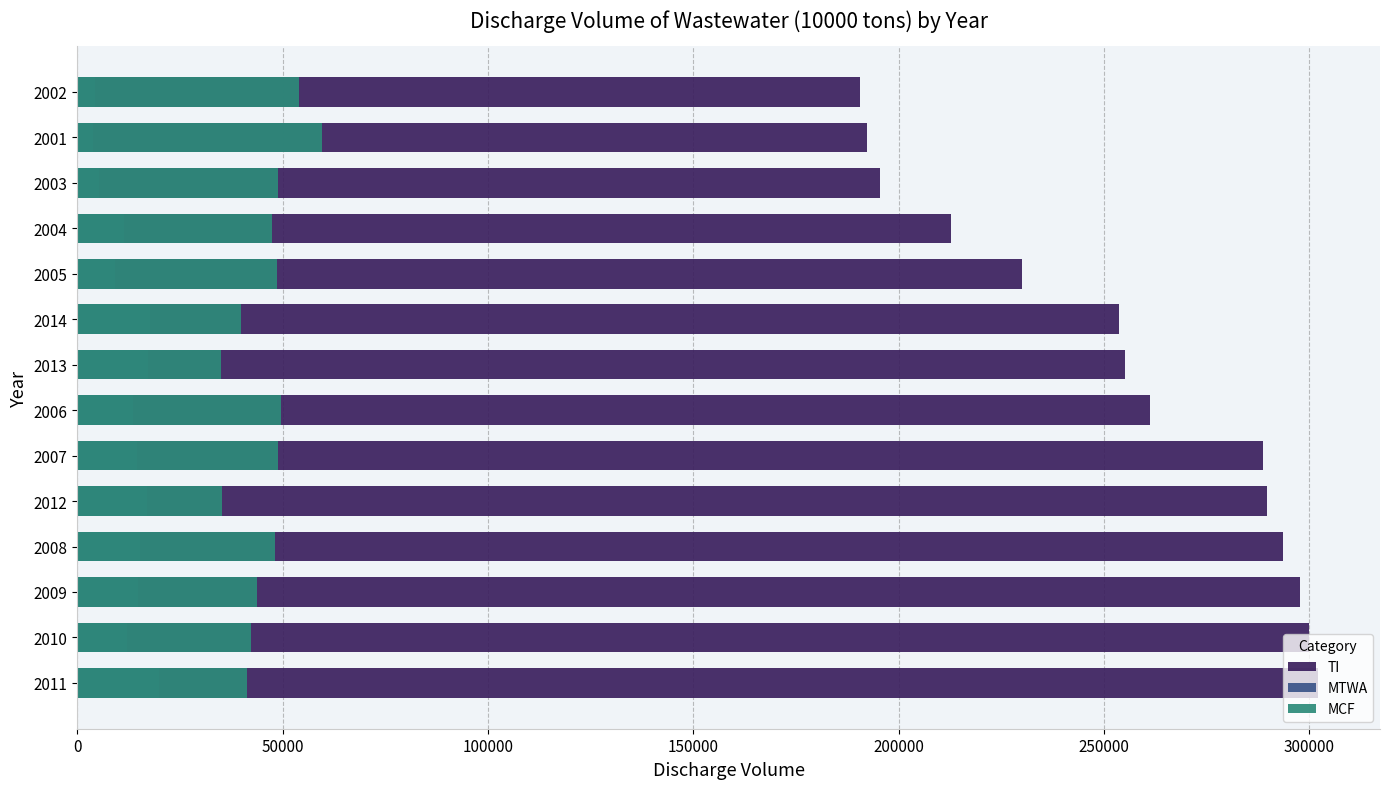

The MTWA series shows 14494 at 2007. True or false?

True